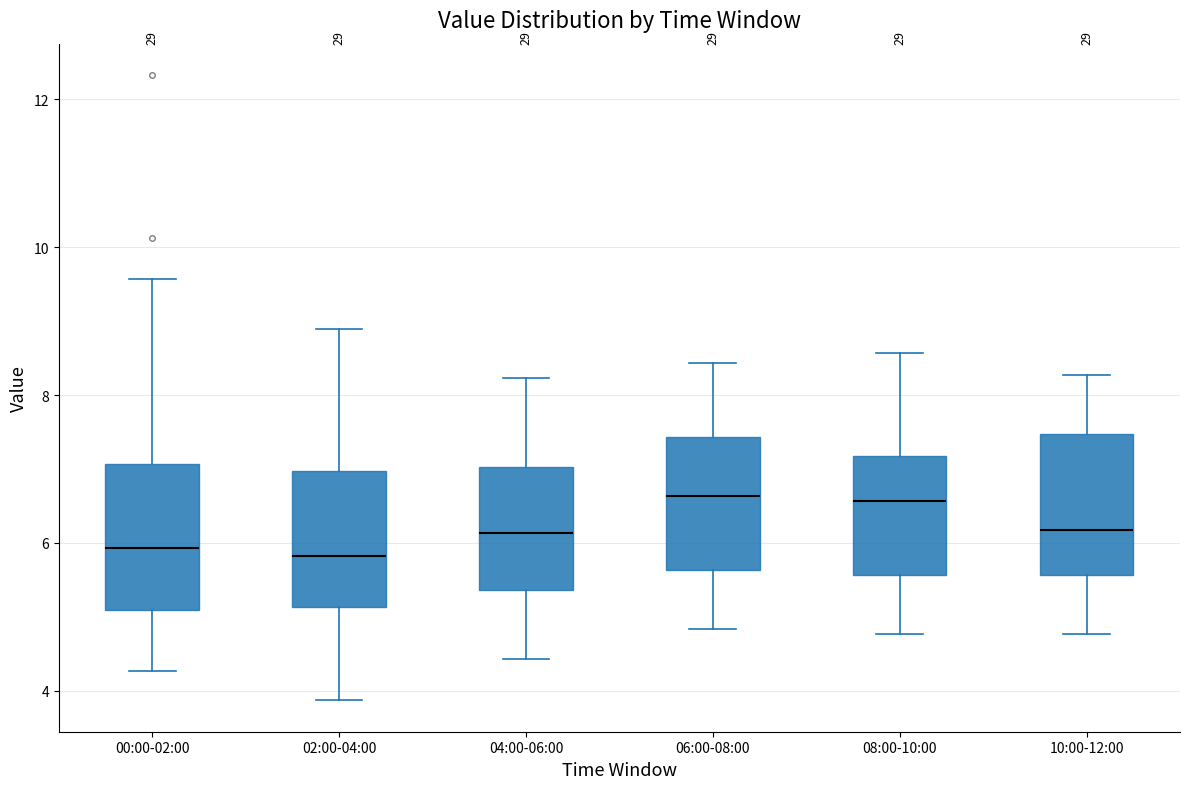

Reading left to right, transcribe this box plot: for each box, give where its median line is, the range the box spans, and where its two whiskers end, as read against the y-axis. The values are not printed on the chart, so give them approximately, as read against the axis.

00:00-02:00: median 6.0, box 5.2 to 7.0, whiskers 4.2 to 9.6
02:00-04:00: median 5.8, box 5.2 to 7.0, whiskers 3.8 to 9.0
04:00-06:00: median 6.2, box 5.4 to 7.0, whiskers 4.4 to 8.2
06:00-08:00: median 6.6, box 5.6 to 7.4, whiskers 4.8 to 8.4
08:00-10:00: median 6.6, box 5.6 to 7.2, whiskers 4.8 to 8.6
10:00-12:00: median 6.2, box 5.6 to 7.4, whiskers 4.8 to 8.2